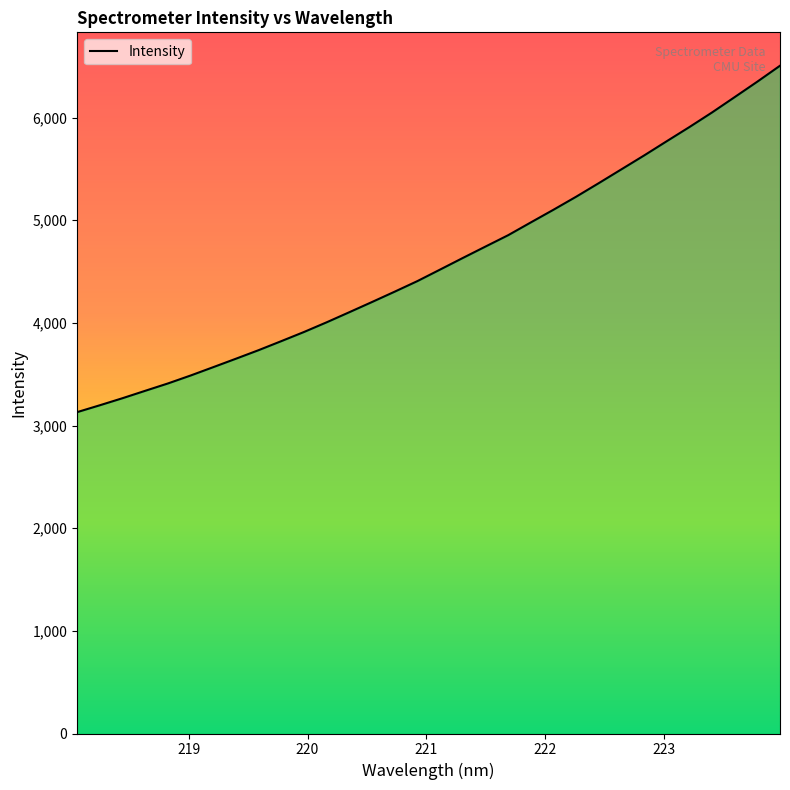

What is the greatest value displayed?

6505.5